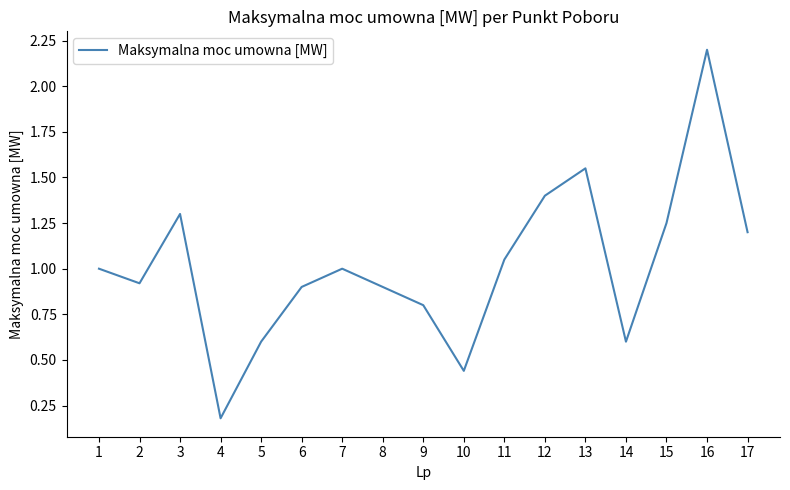

The value at 4 is 0.2. True or false?

True